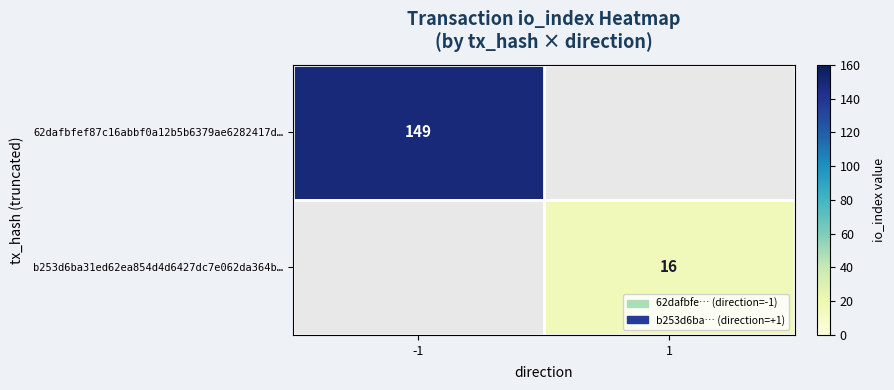

The value of 62dafbfef87c16abbf0a12b5b6379ae6282417d… at -1 is 256. True or false?

False